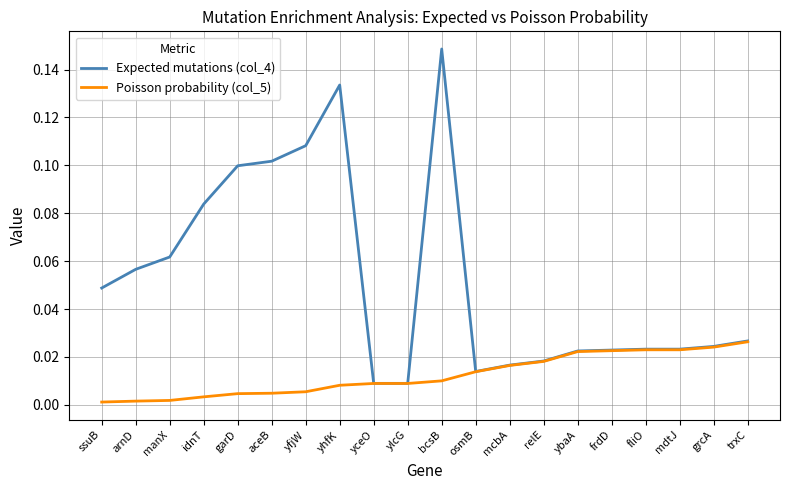

Is the value of Expected mutations (col_4) at yceO greater than the value of Poisson probability (col_5) at fliO?

No